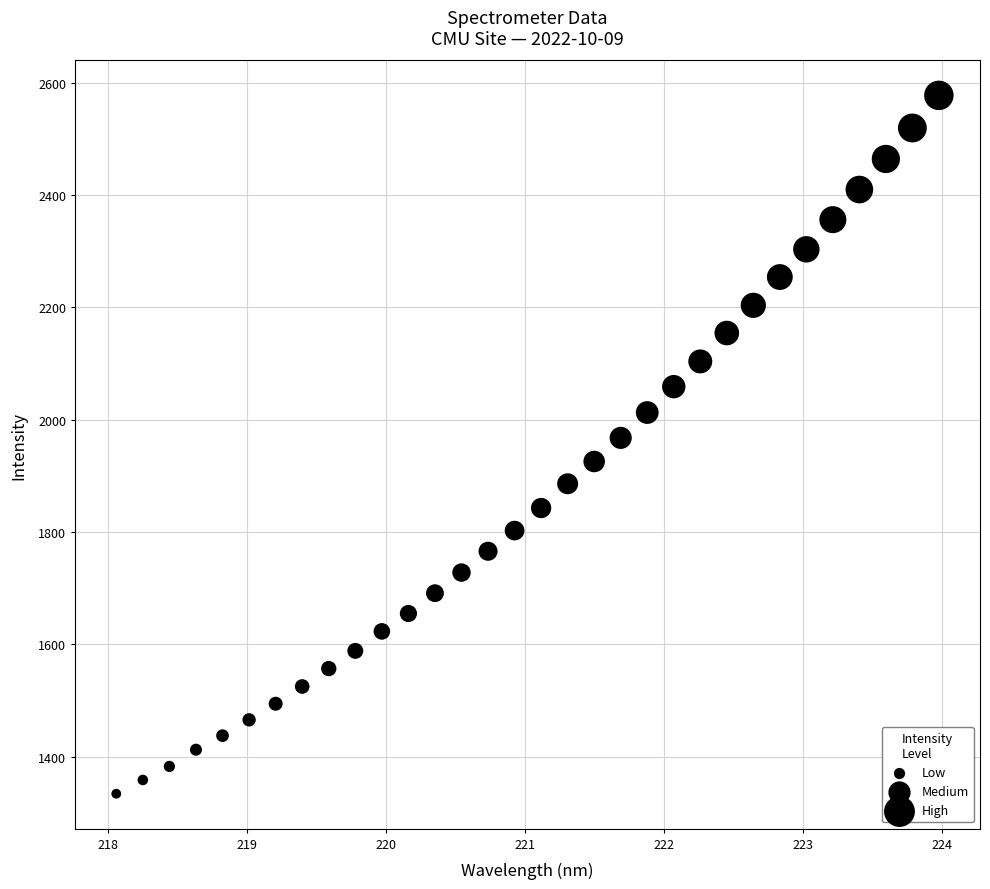

What is the range of X values (max minus min)?

5.9